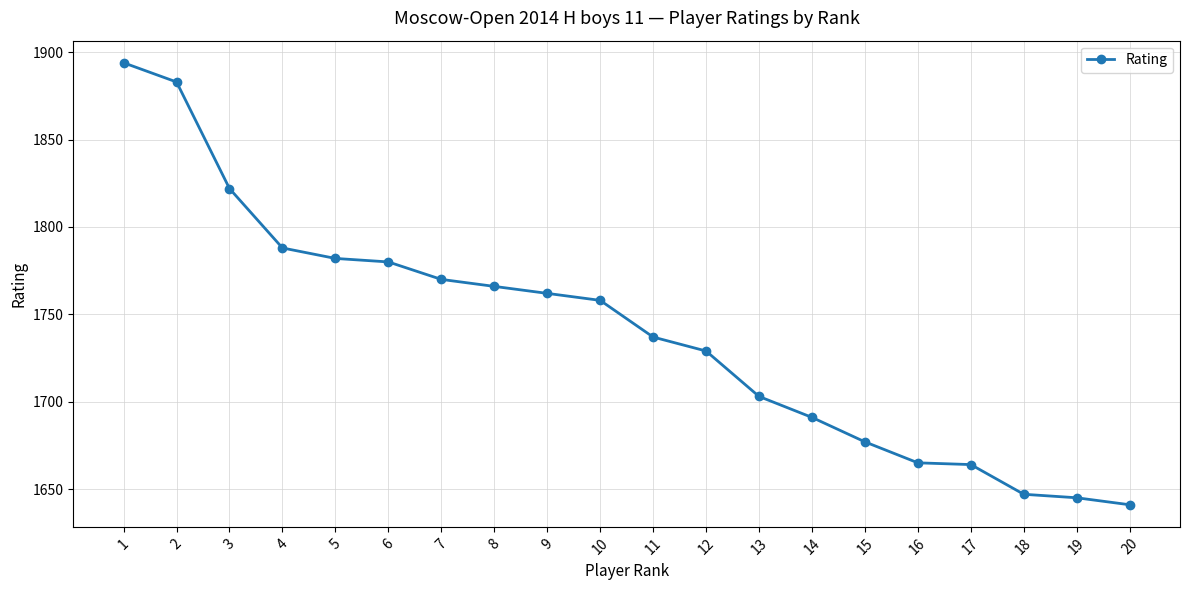

What is the value of the 3rd point from the left?

1822